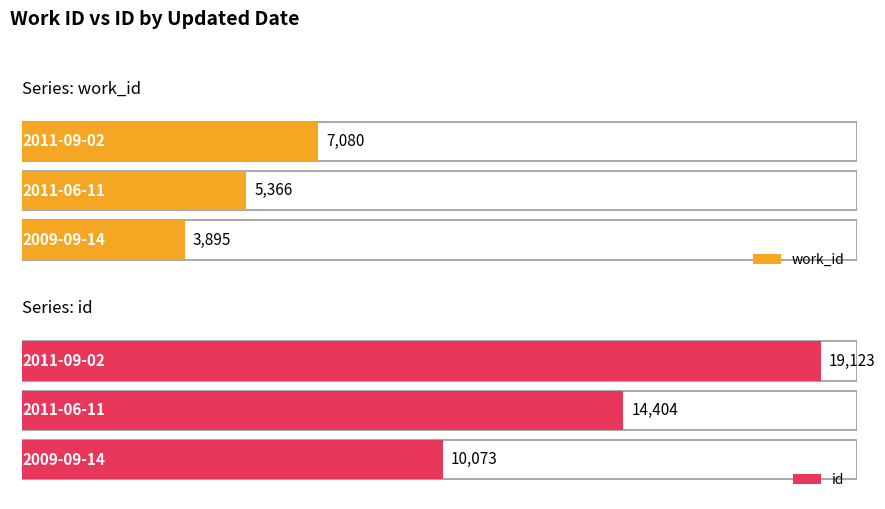

How many series are shown in this chart?

2